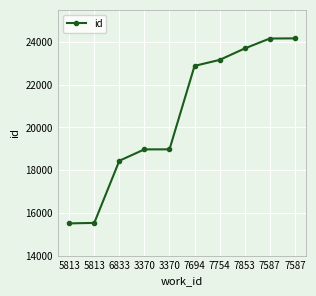

What is the approximate value at 6833?

18439